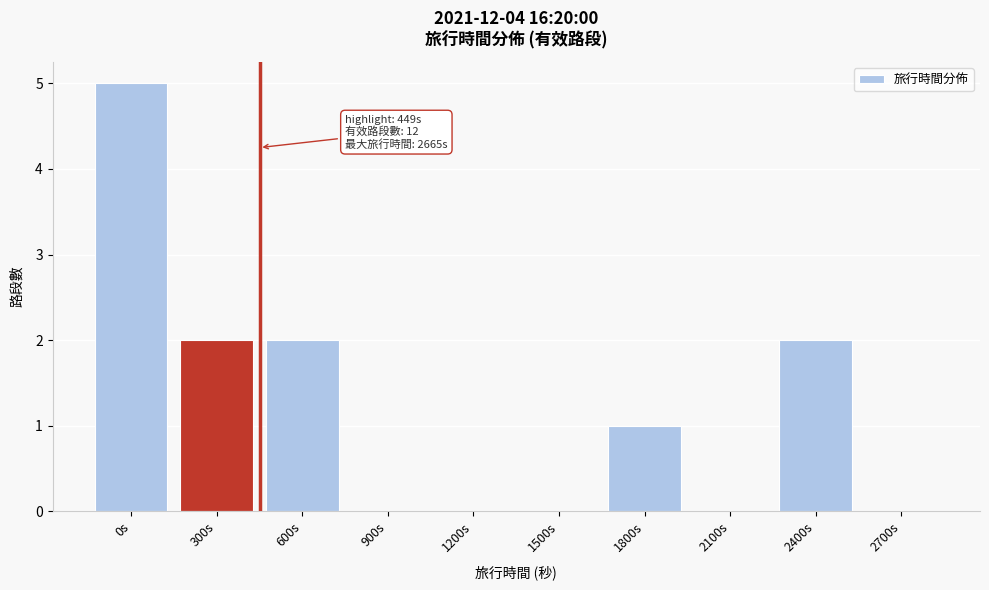

Approximately how many times larger is the value at 300s compared to 1800s?

2.0